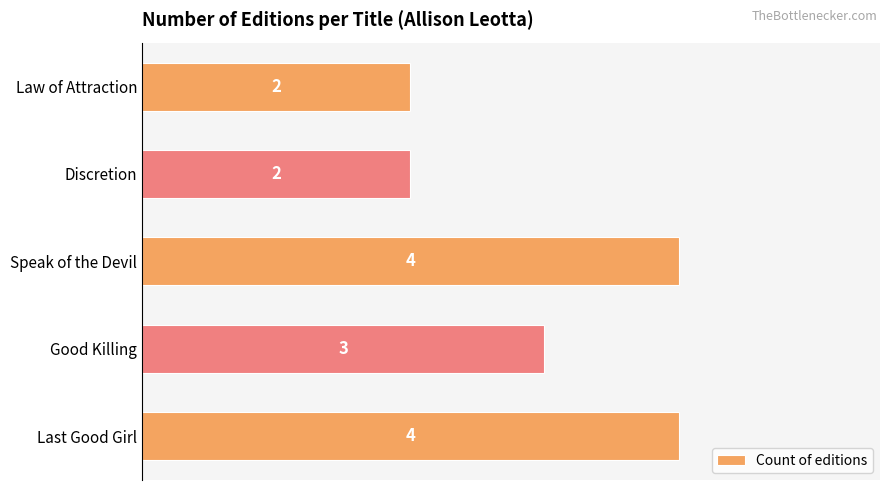

The chart shows a value of 1 at Law of Attraction. True or false?

False